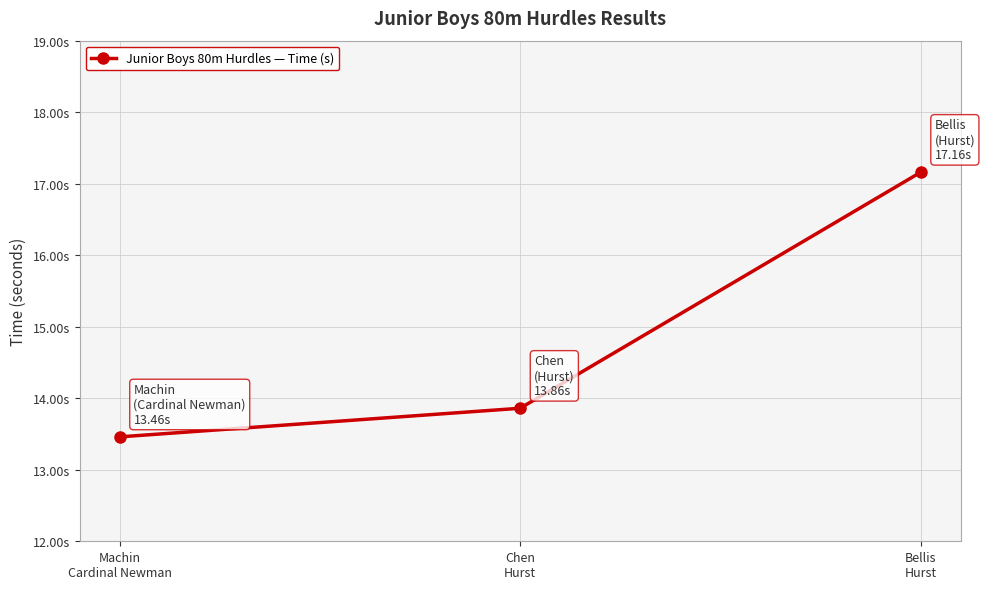

Rank the categories by value from highest to lowest.

Bellis
Hurst, Chen
Hurst, Machin
Cardinal Newman